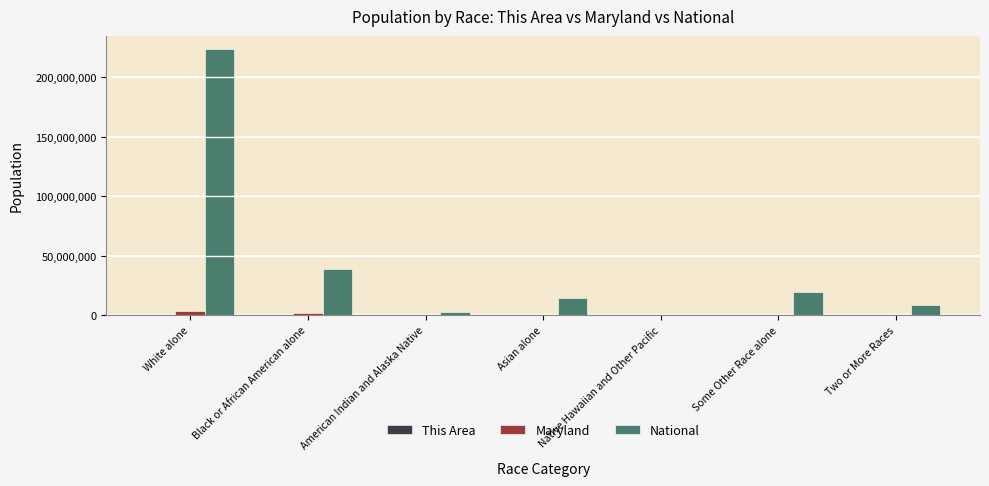

What is the greatest value displayed?

223553265